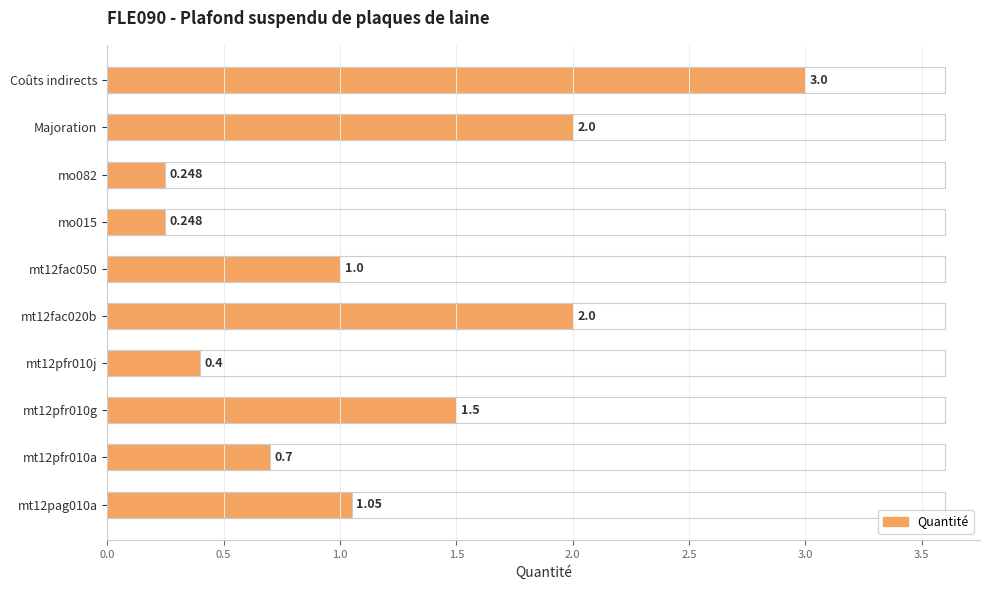

Which label corresponds to the largest value in the chart?

Coûts indirects